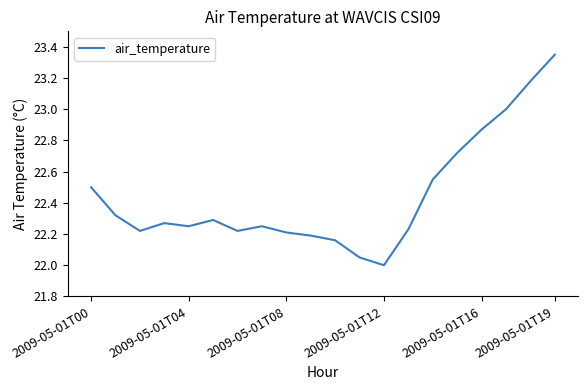

Does the chart display data point markers on the line(s)?

No